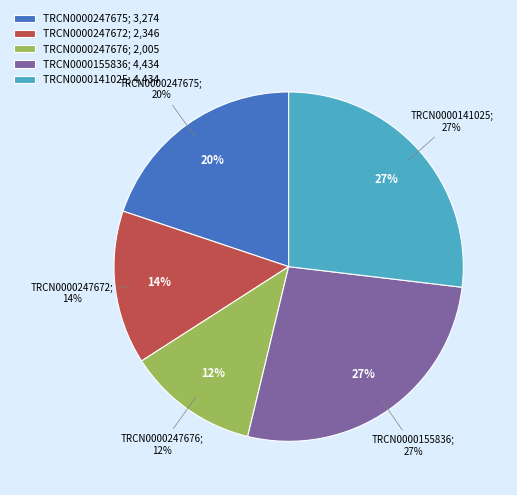

How many slices are in this pie chart?

5